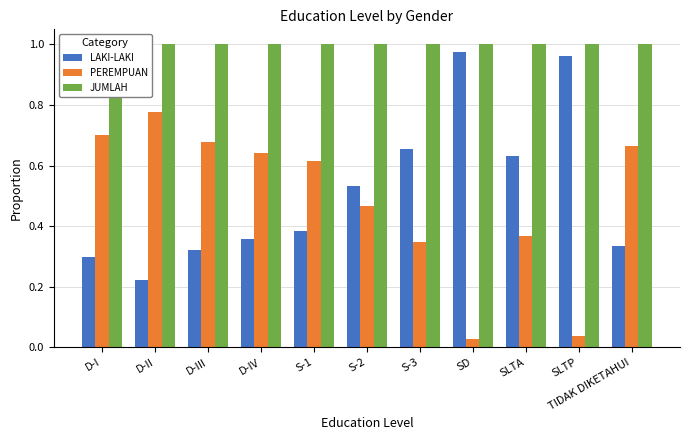

What is the difference between the LAKI-LAKI values at D-I and SLTA?

0.3